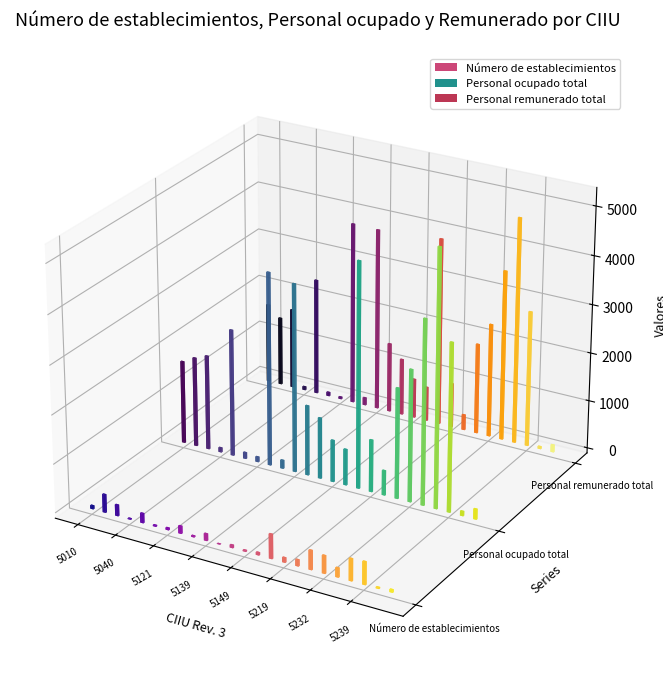

What are all the series names shown in the legend?

Número de establecimientos, Personal ocupado total, Personal remunerado total